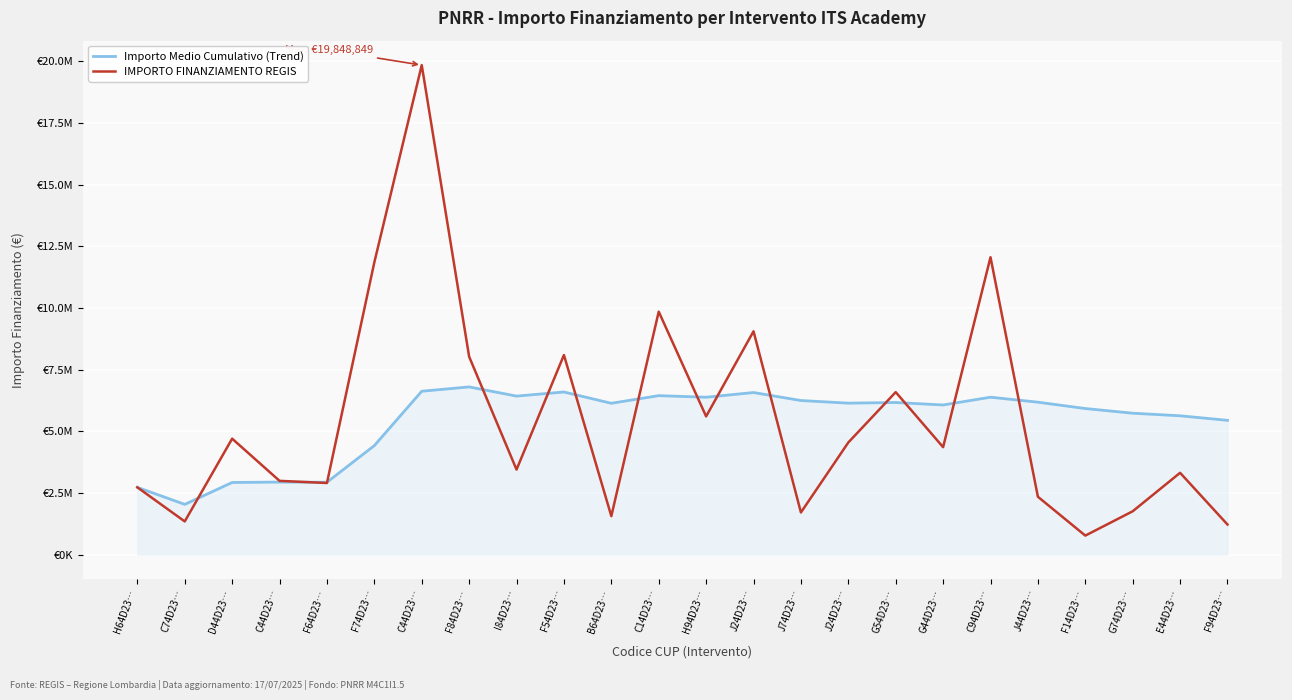

Is this an area chart (filled region under the line)?

Yes